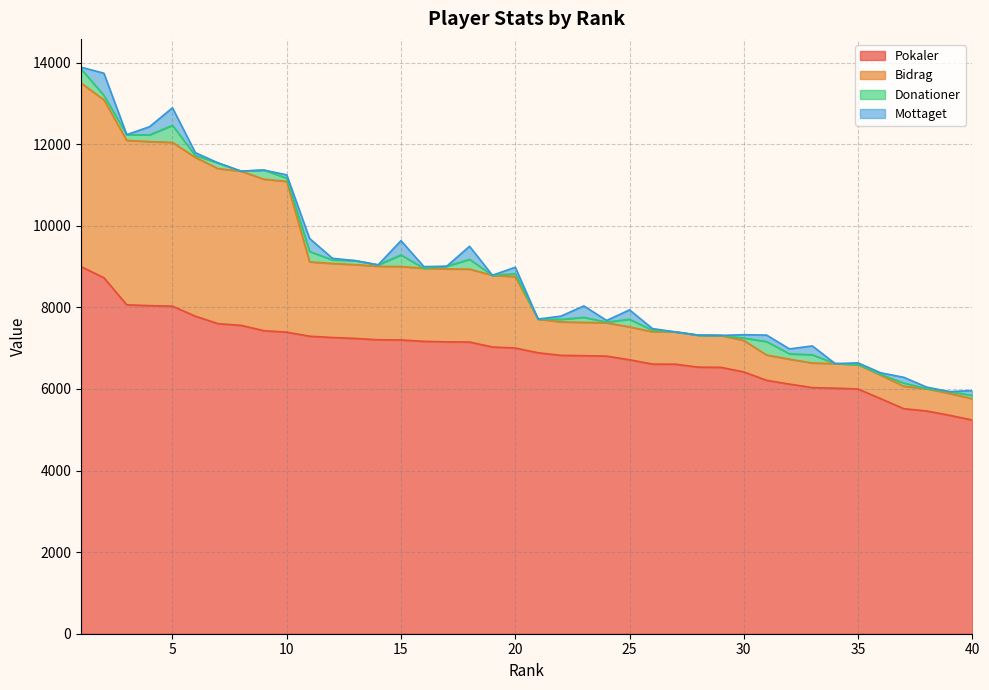

The value of Bidrag at 31 is 6833. True or false?

True